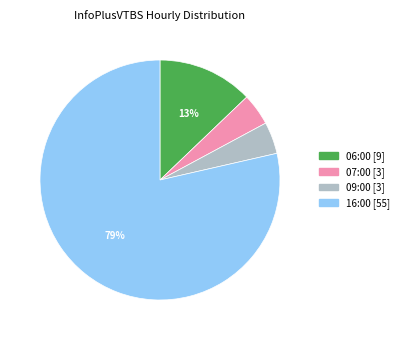

What percentage is the 16:00 slice, to the nearest percent?

79%